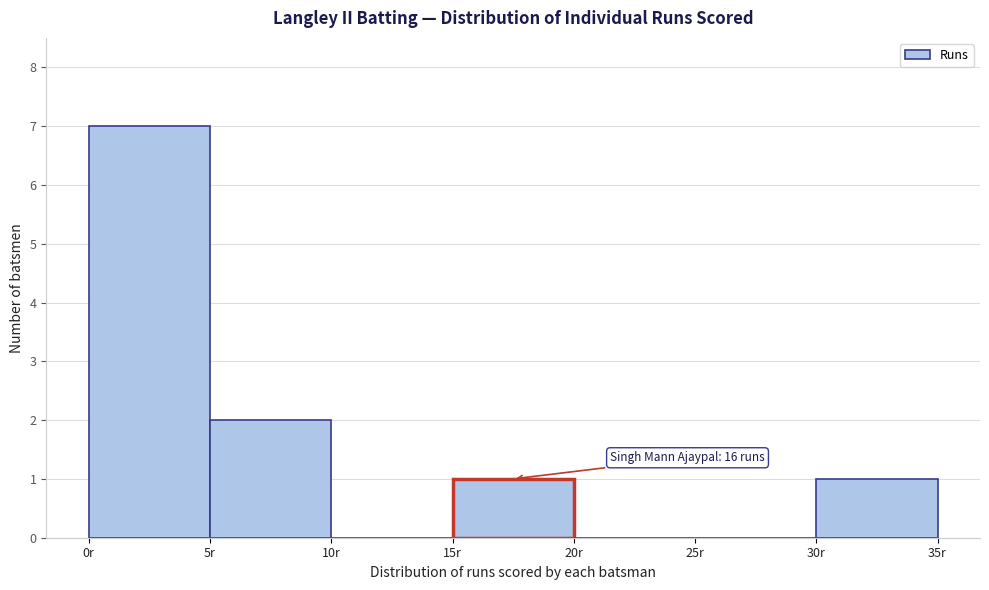

Which range on the x-axis has the tallest bar?

0 to 5